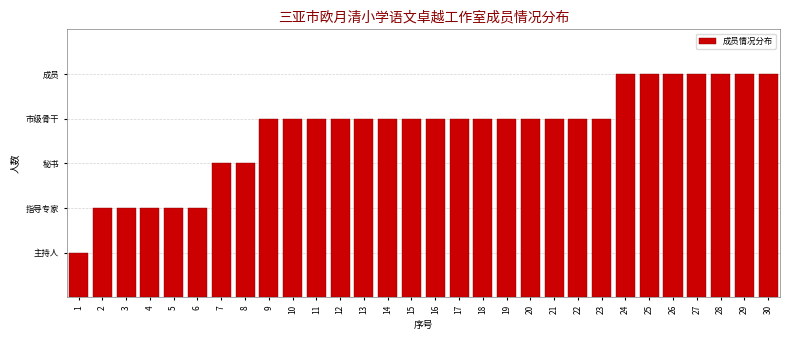

Does the chart contain any negative values?

No